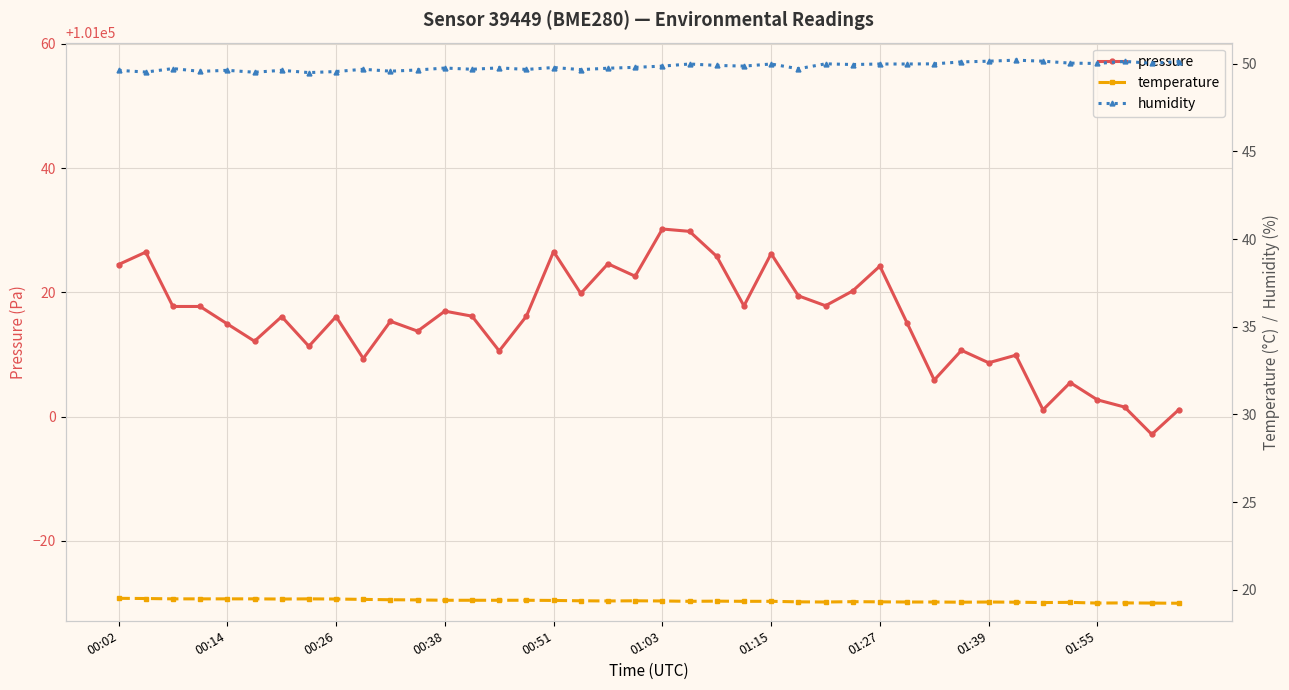

What is the minimum value for pressure?

100997.1